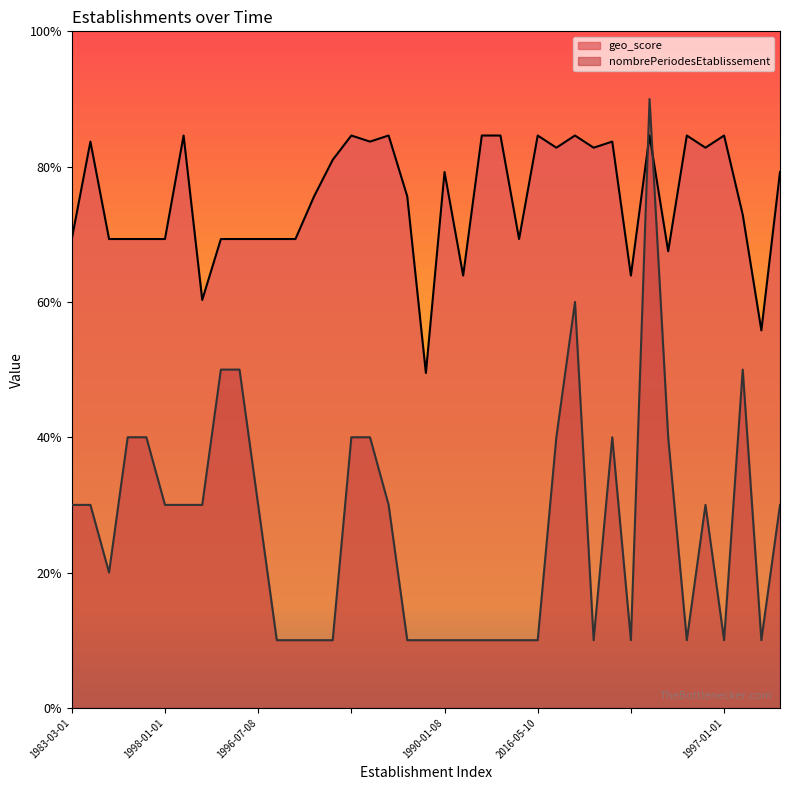

In geo_score, how many points are higher than both neighbors (excluding endpoints)?

11